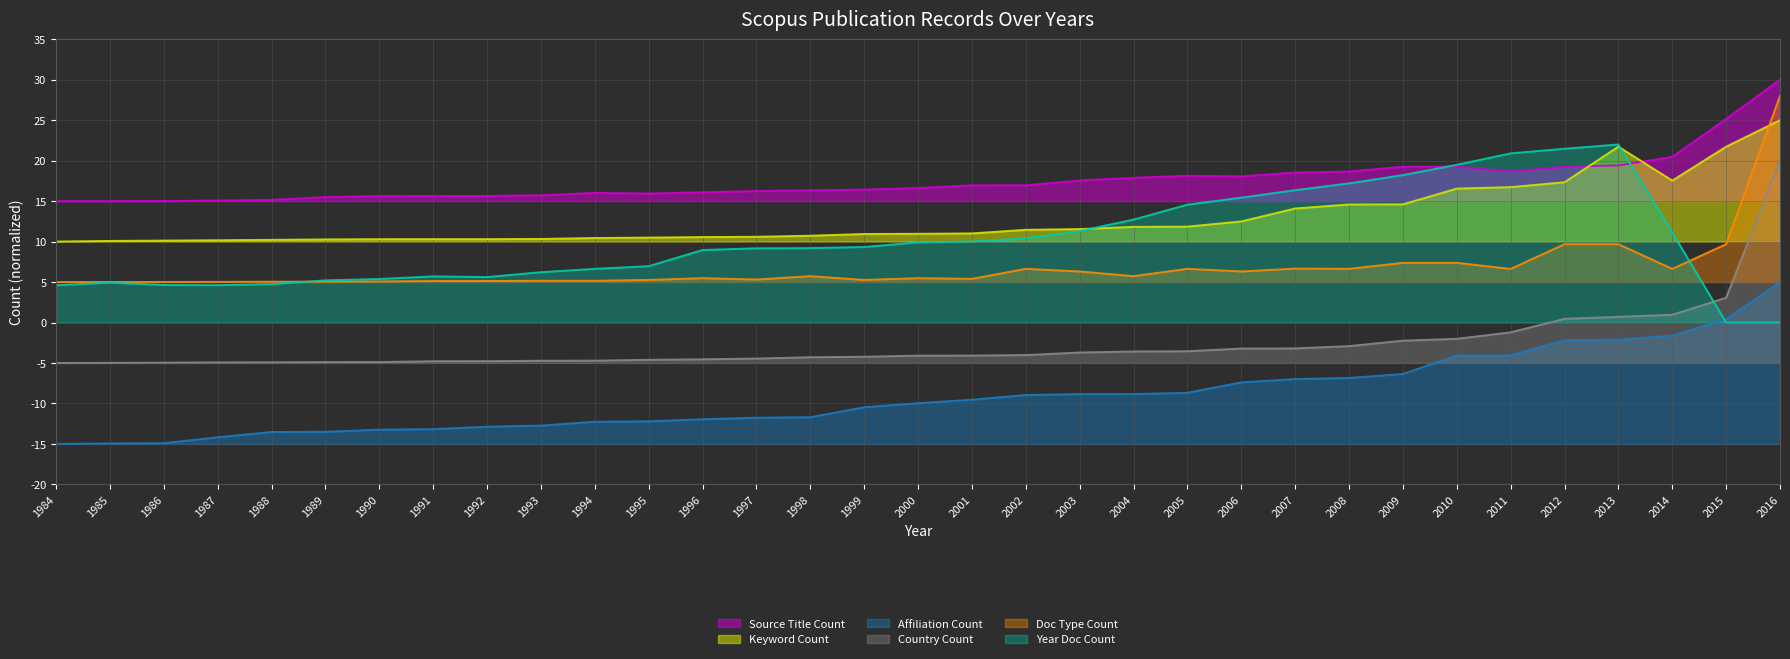

How many data points does each series have?

33